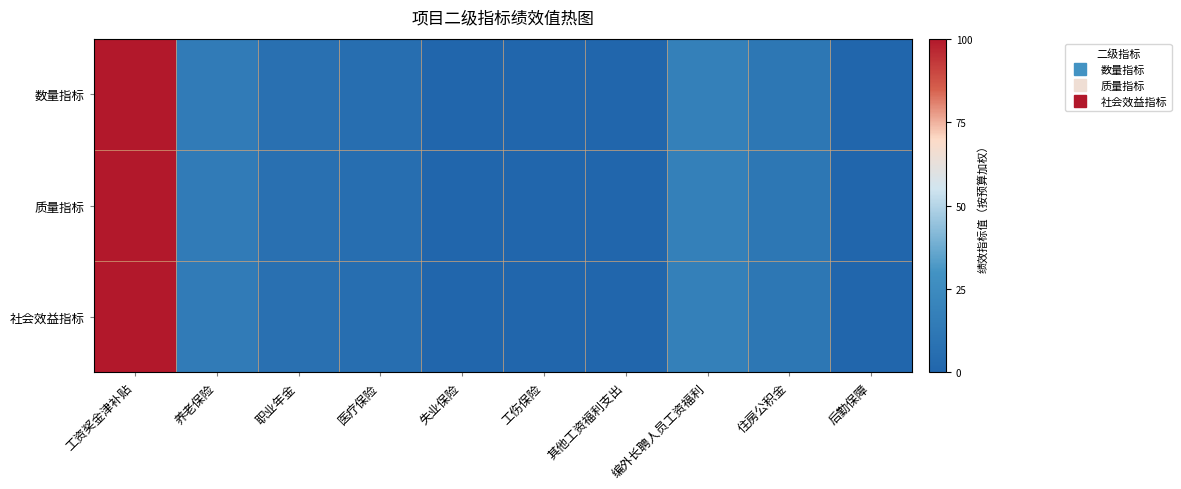

What is the total value across all series at 其他工资福利支出?

1.7